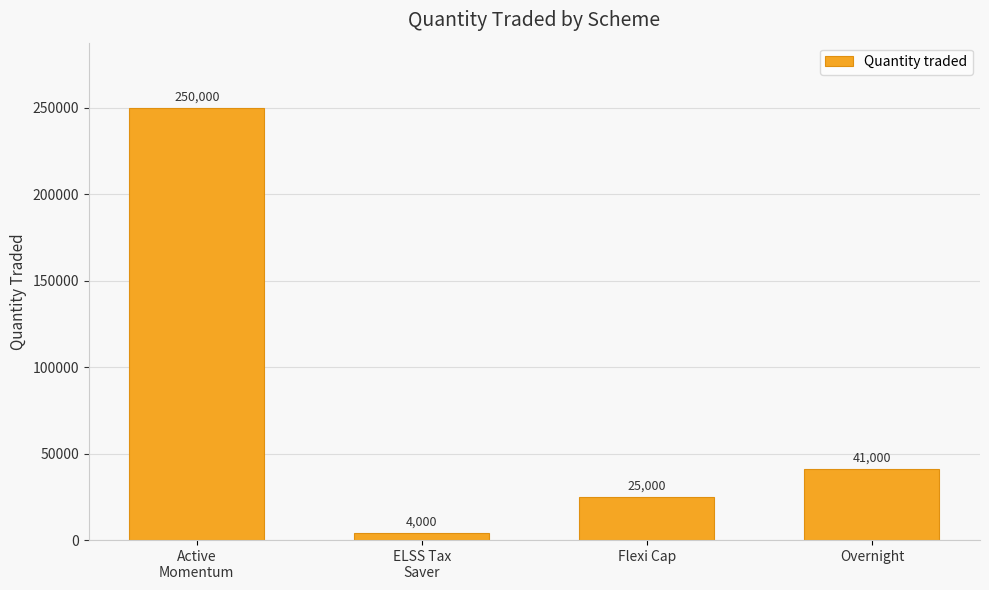

Where does the data first go above 41000?

Active
Momentum